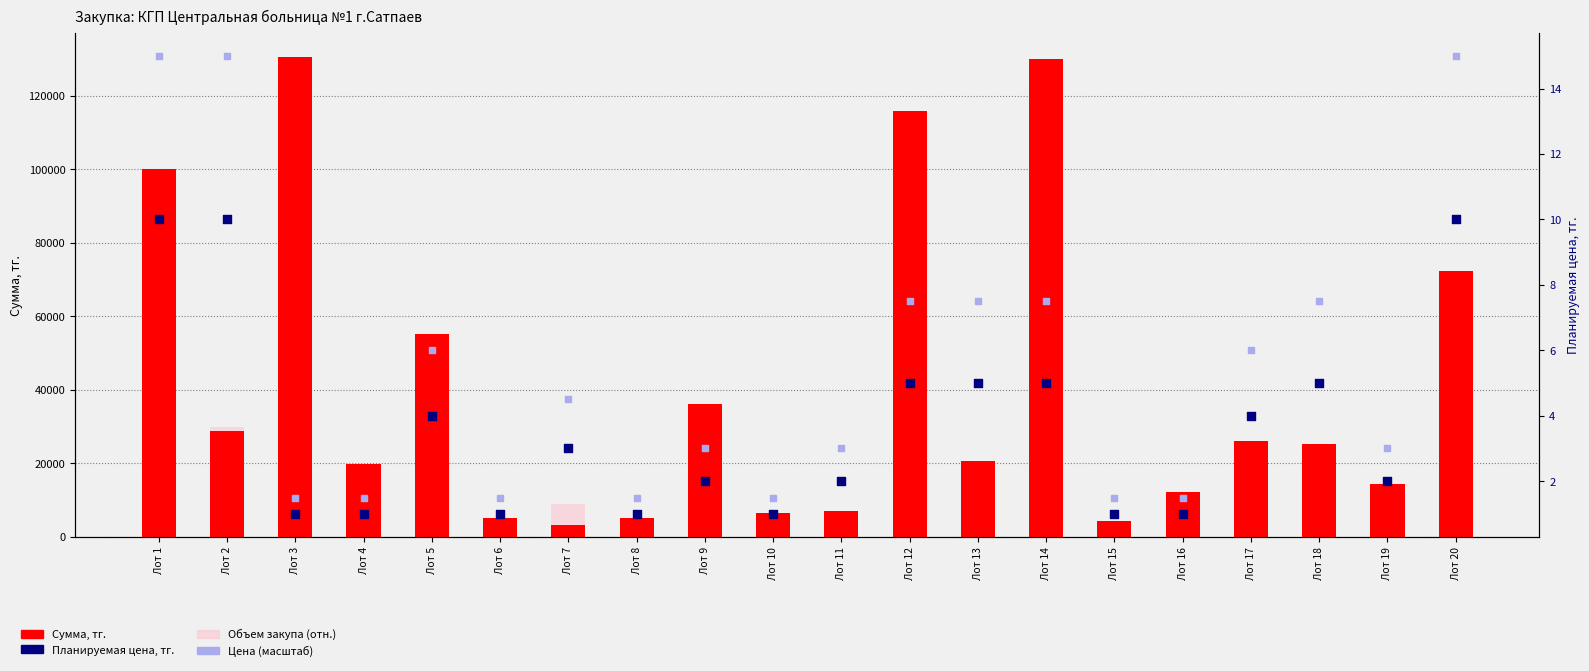

What is the total value across all series at Лот 19?

14485.0